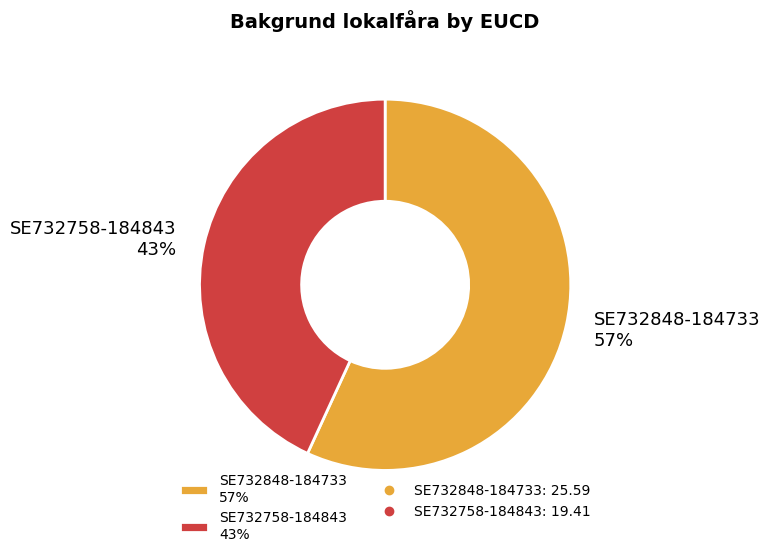

Do SE732848-184733 and SE732758-184843 together represent more than half of the pie?

Yes